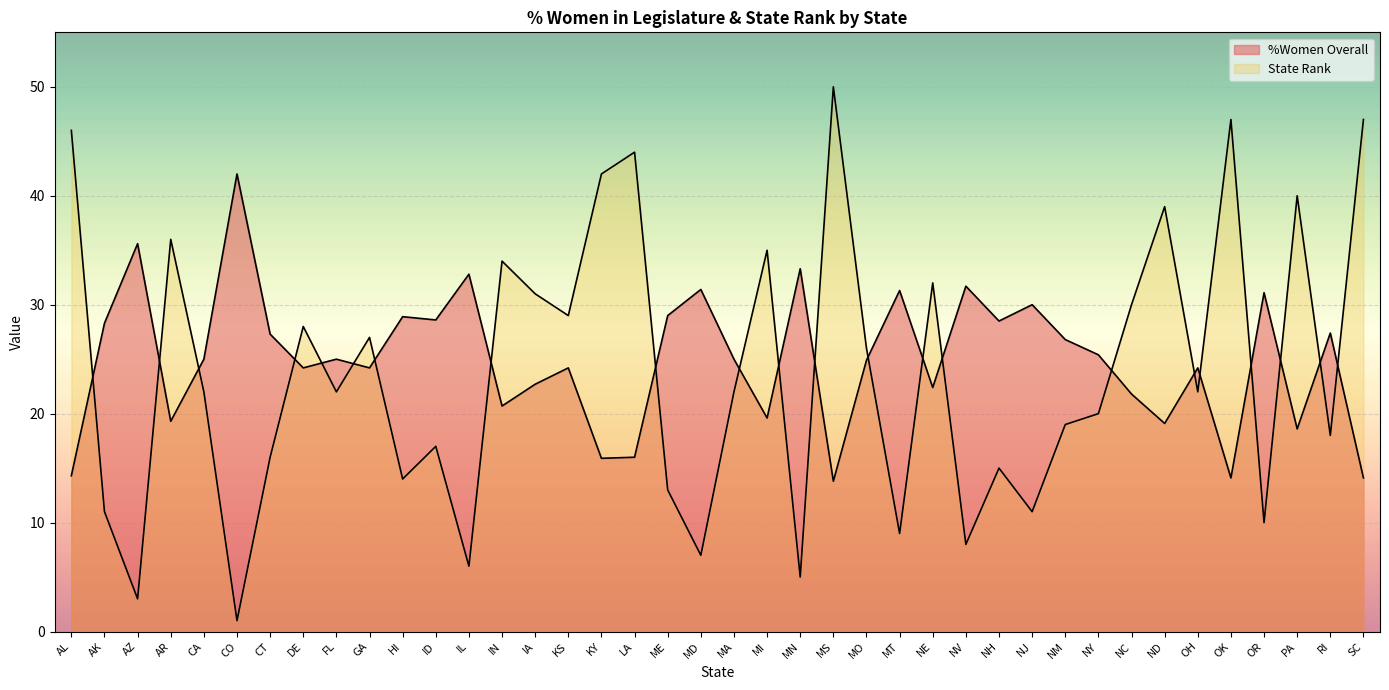

Is it true that State Rank equals 5.7 at HI?

False